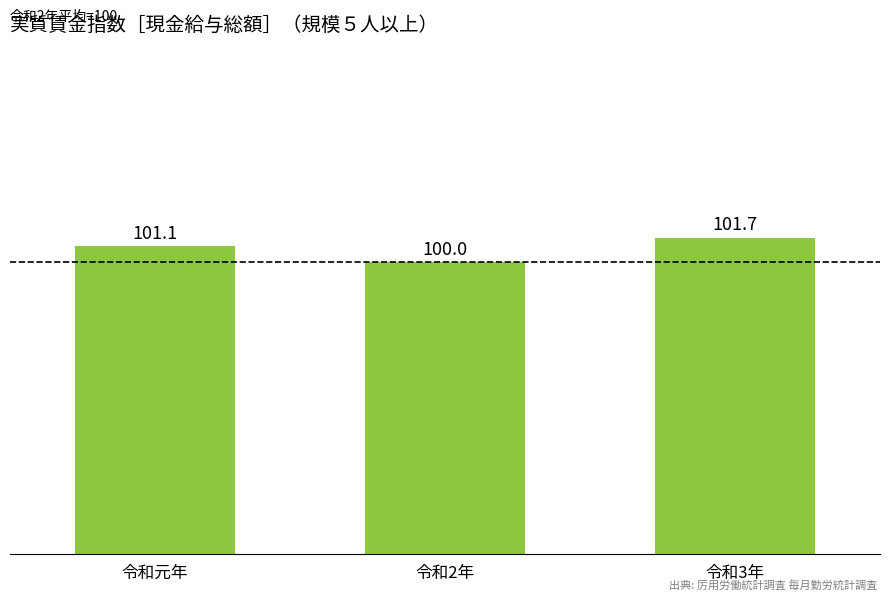

The chart shows a value of 101.7 at 令和3年. True or false?

True